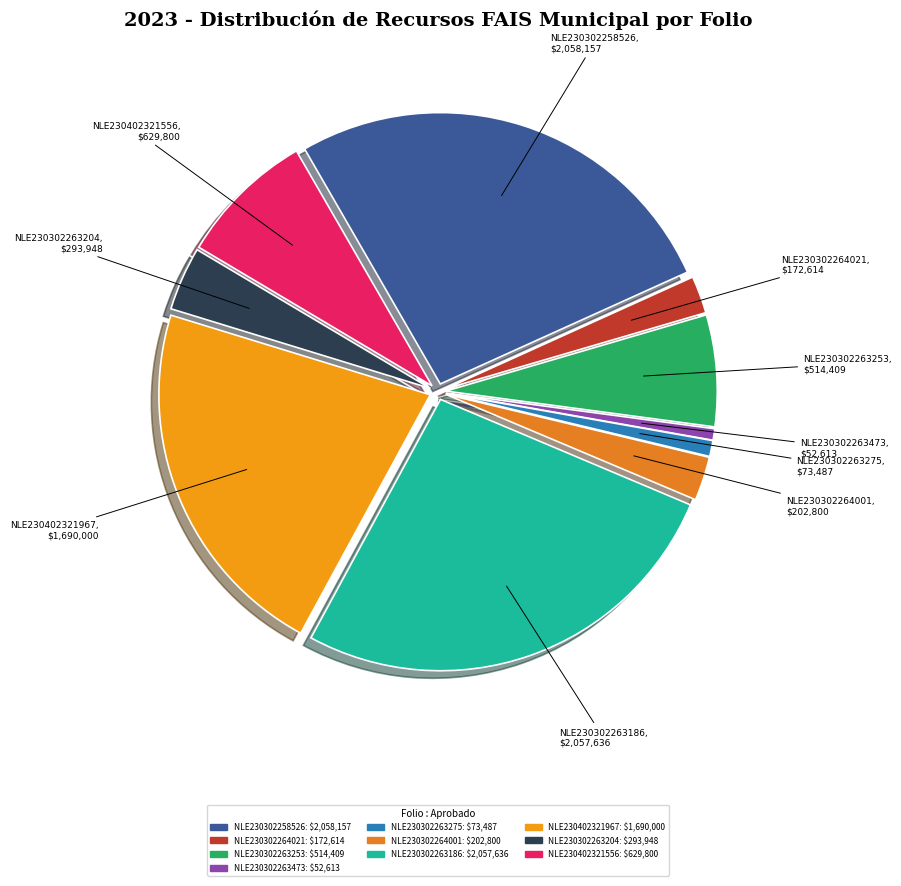

Does NLE230402321967 account for over 50% of the chart?

No